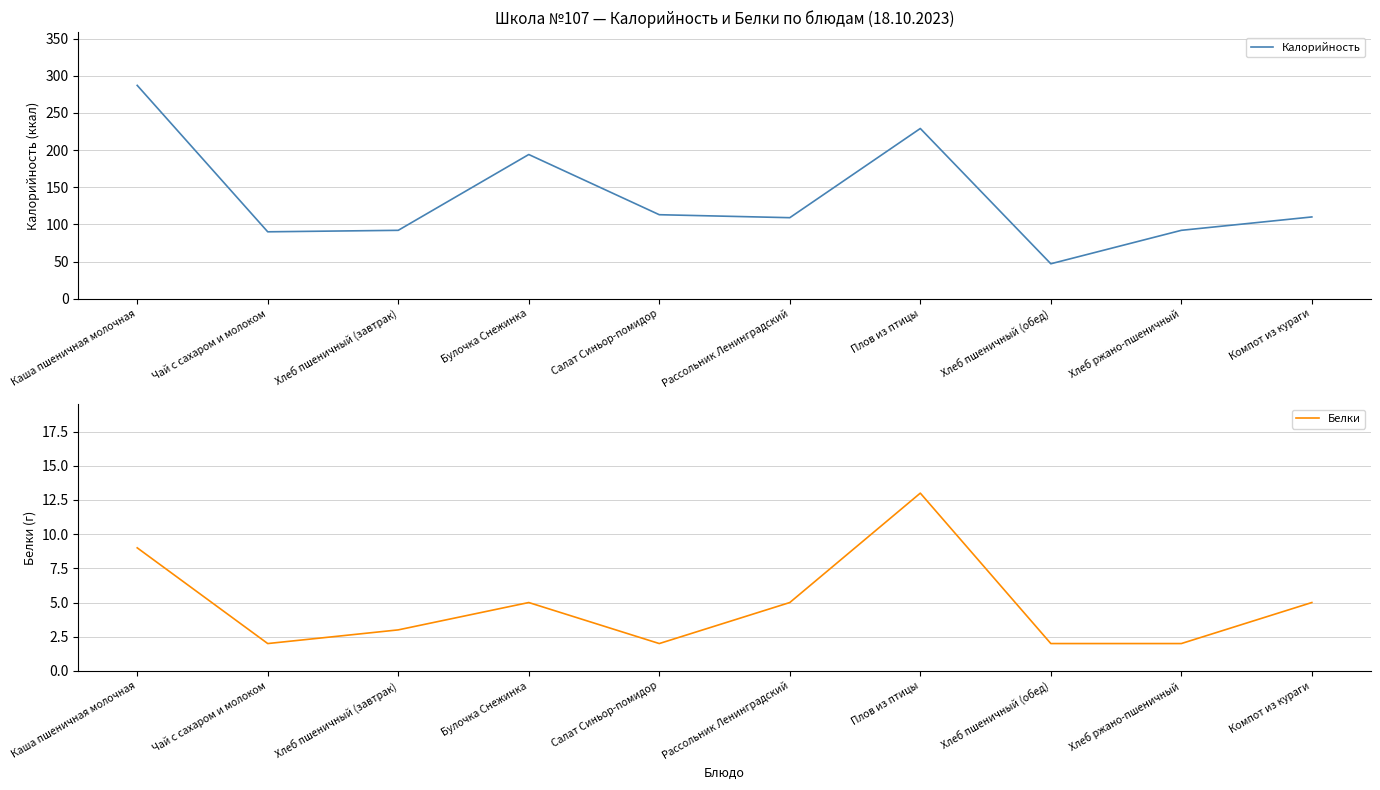

Where is the first local minimum for Калорийность?

Чай с сахаром и молоком